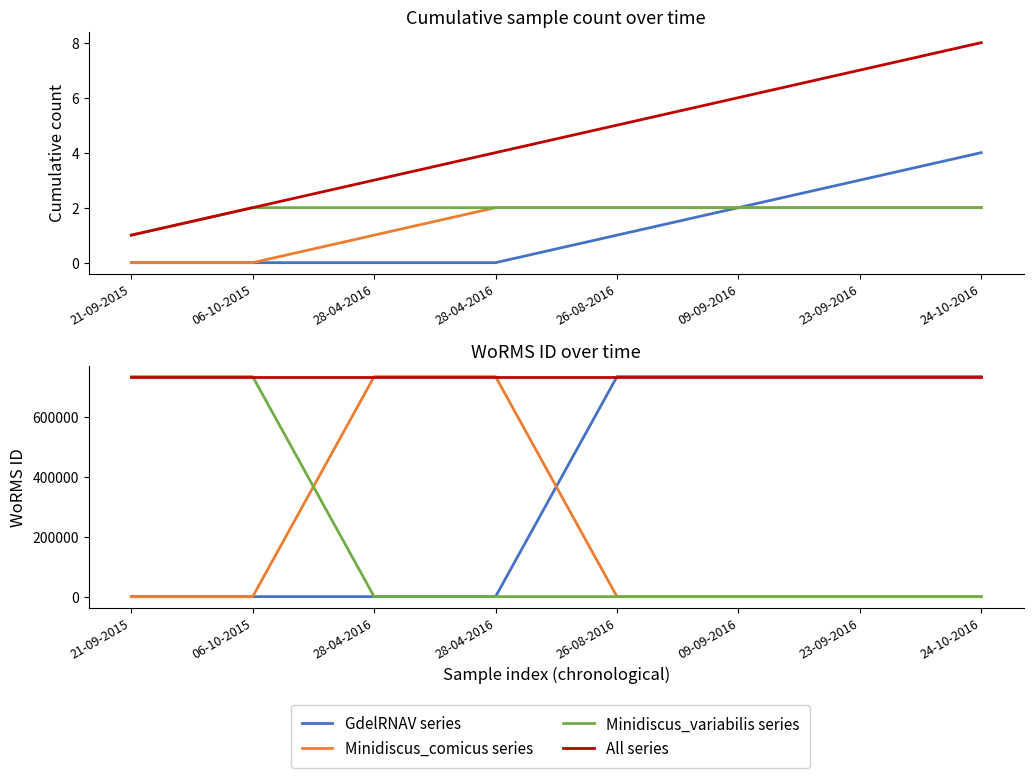

List the series in order of their peak value, highest first.

GdelRNAV series, Minidiscus_comicus series, Minidiscus_variabilis series, All series